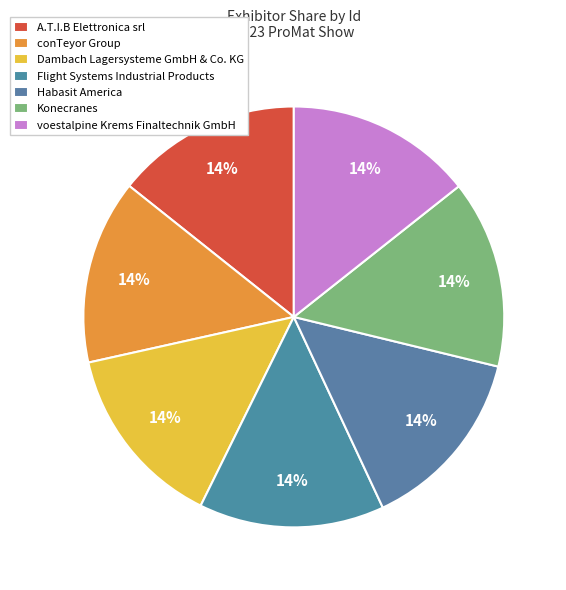

How many slices are in this pie chart?

7